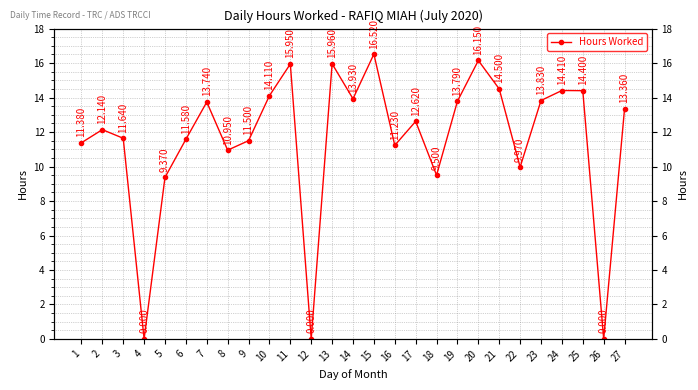

What is the greatest value displayed?

16.5